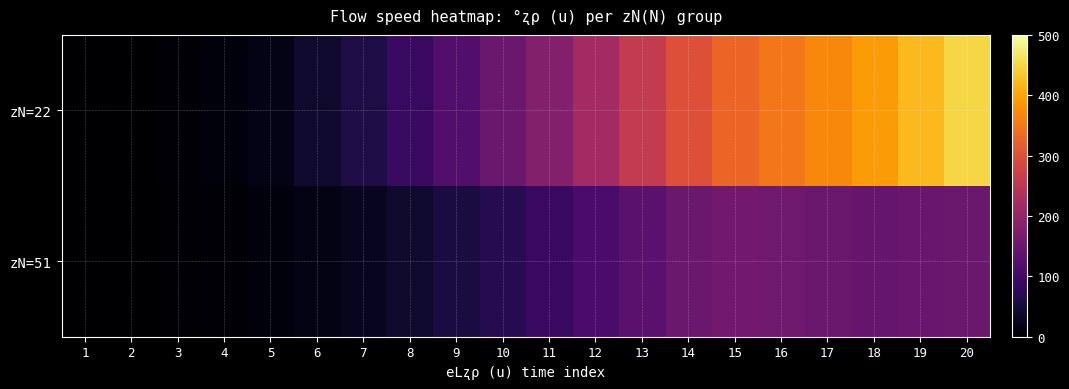

Rank the series at 18 from highest to lowest value.

zN=22, zN=51